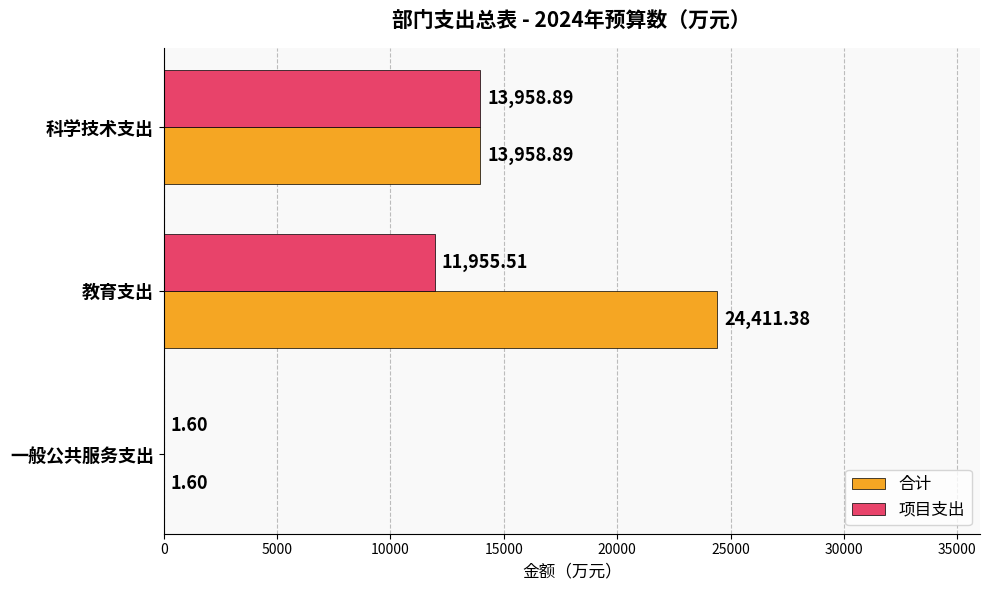

How many series are shown in this chart?

2